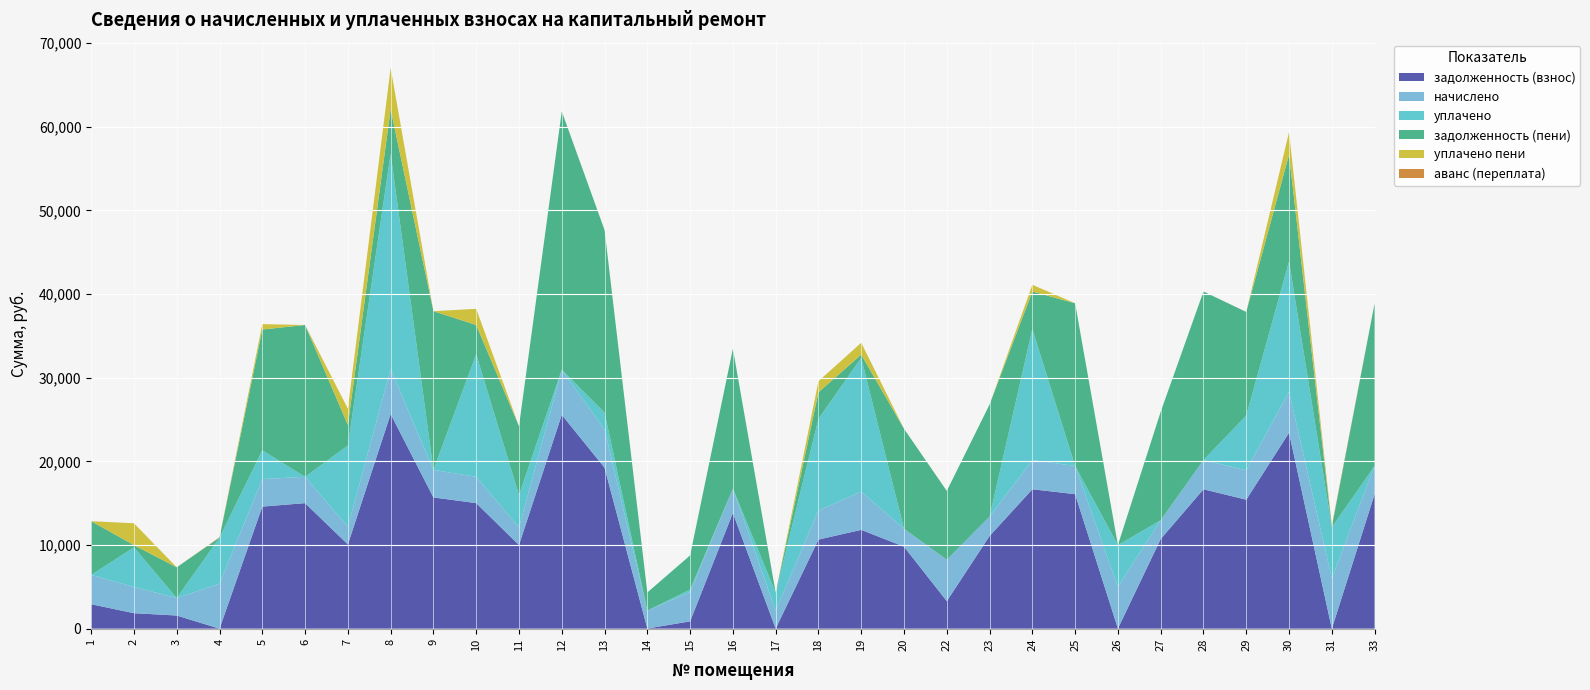

Reading left to right, what are all the values shown in this chart?

задолженность (взнос): 1=2920.1	2=1849.9	3=1571.8	4=0.0	5=14593.1	6=15007.6	7=10070.0	8=25662.4	9=15689.8	10=15007.6	11=10005.1	12=25564.9	13=19244.2	14=20.2	15=874.0	16=13838.2	17=5.8	18=10651.3	19=11812.3	20=9803.0	22=3293.1	23=11077.1	24=16664.3	25=16079.6	26=13.6	27=10719.7	28=16664.3	29=15420.1	30=23421.0	31=0.0	33=16079.6
начислено: 1=3504.1	2=3143.4	3=2095.7	4=5375.2	5=3286.3	6=3143.4	7=2109.2	8=5375.2	9=3286.3	10=3143.4	11=2095.7	12=5354.8	13=4585.9	14=2143.3	15=3504.1	16=2898.5	17=2143.3	18=3476.9	19=4565.5	20=2143.3	22=4939.7	23=2320.2	24=3490.4	25=3368.0	26=4980.5	27=2245.3	28=3490.4	29=3510.8	30=4905.7	31=6028.3	33=3368.0
уплачено: 1=0.0	2=4731.4	3=0.0	4=5500.0	5=3442.9	6=0.0	7=9718.5	8=25766.5	9=0.0	10=14655.8	11=3862.8	12=25.8	13=2000.0	14=0.0	15=290.0	16=0.0	17=2148.7	18=10951.3	19=15997.4	20=0.0	22=0.0	23=0.0	24=15667.5	25=0.0	26=4994.1	27=0.0	28=0.0	29=6546.1	30=15582.0	31=6100.0	33=0.0
задолженность (пени): 1=6424.2	2=261.9	3=3667.4	4=0.0	5=14436.6	6=18151.0	7=2460.8	8=5271.0	9=18976.1	10=3495.2	11=8238.0	12=30893.9	13=21830.2	14=2163.5	15=4088.1	16=16736.6	17=0.4	18=3176.9	19=380.5	20=11946.3	22=8232.8	23=13397.3	24=4487.2	25=19447.7	26=0.0	27=12965.0	28=20154.7	29=12384.8	30=12744.7	31=0.0	33=19447.7
уплачено пени: 1=0.0	2=2616.2	3=0.0	4=0.0	5=646.2	6=0.0	7=1945.0	8=4956.6	9=0.0	10=1932.5	11=0.0	12=0.0	13=0.0	14=0.0	15=0.0	16=0.0	17=0.4	18=1326.9	19=1423.8	20=0.0	22=0.0	23=0.0	24=800.0	25=0.0	26=0.9	27=0.0	28=0.0	29=0.0	30=2714.2	31=0.0	33=0.0
аванс (переплата): 1=0.0	2=0.0	3=0.0	4=55.2	5=0.0	6=0.0	7=0.0	8=0.0	9=0.0	10=0.0	11=0.0	12=0.0	13=0.0	14=0.0	15=0.0	16=0.0	17=0.0	18=0.0	19=0.0	20=0.0	22=0.0	23=0.0	24=0.0	25=0.0	26=0.0	27=0.0	28=0.0	29=0.0	30=0.0	31=171.0	33=0.0